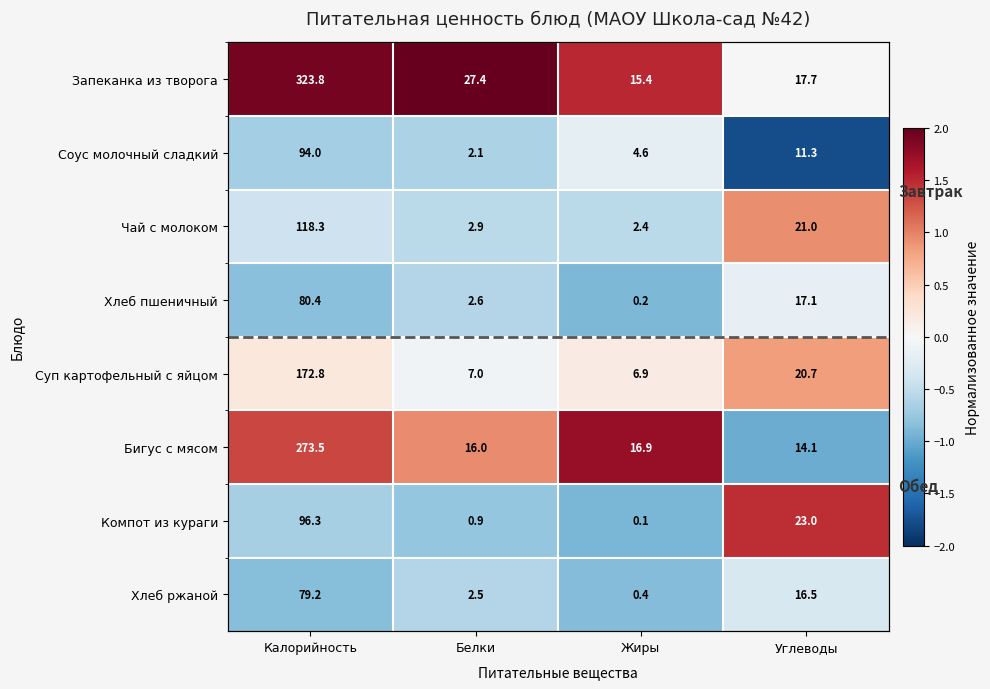

Is it true that Бигус с мясом equals 1.7 at Жиры?

True